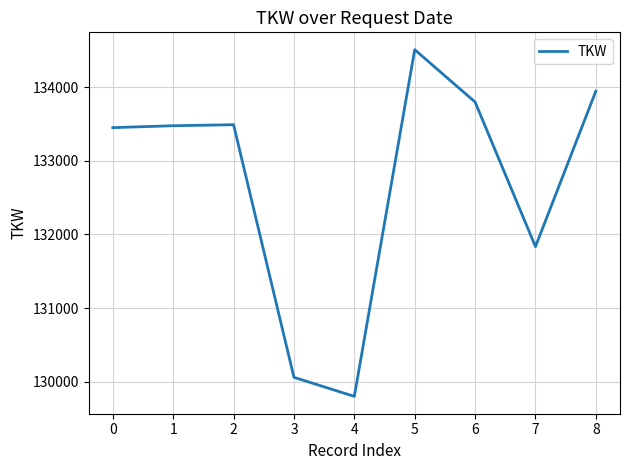

How many values are below 133476?

4